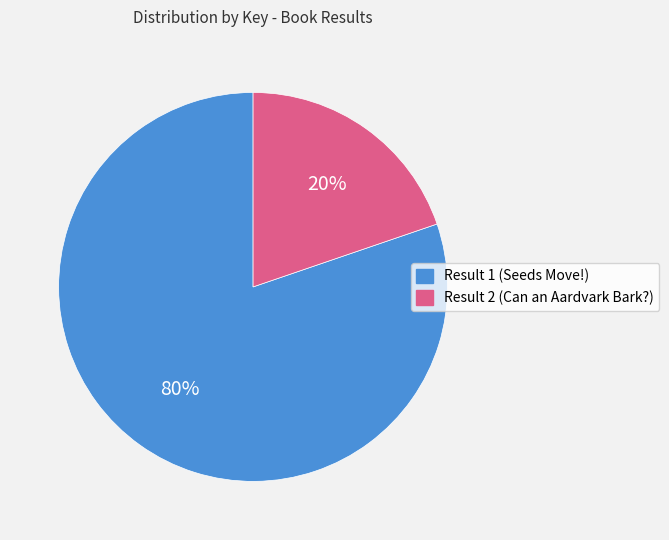

What percentage is the Result 1 (Seeds Move!) slice, to the nearest percent?

80%